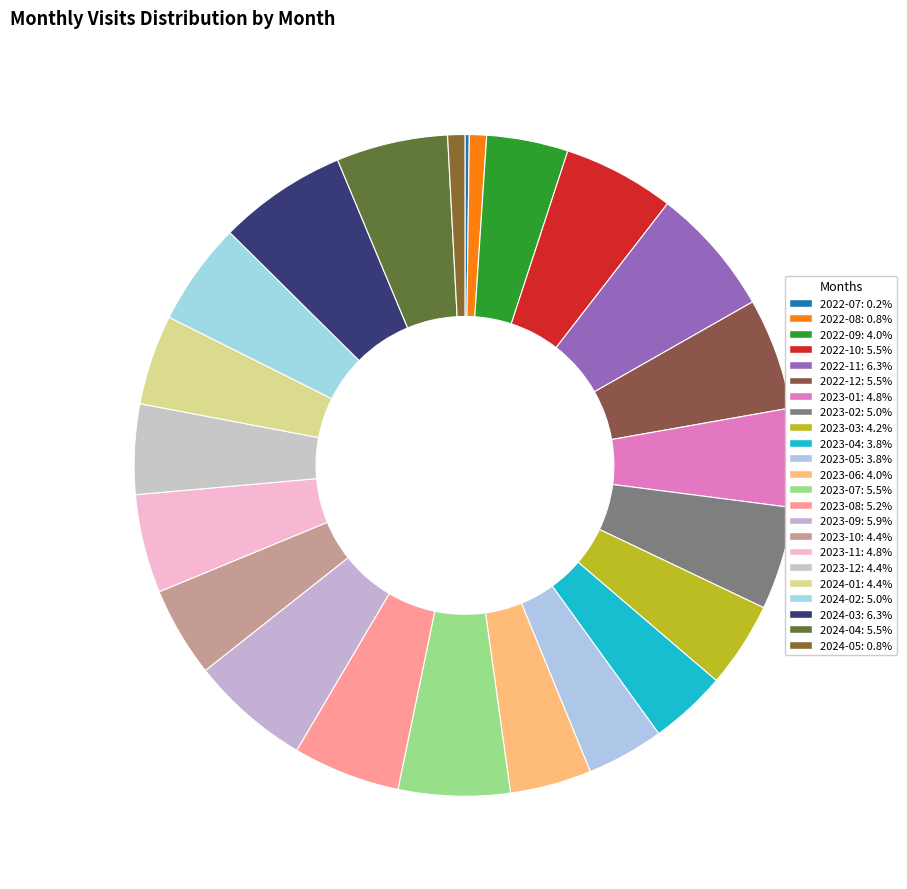

Which has a higher value, 2024-04 or 2023-03?

2024-04